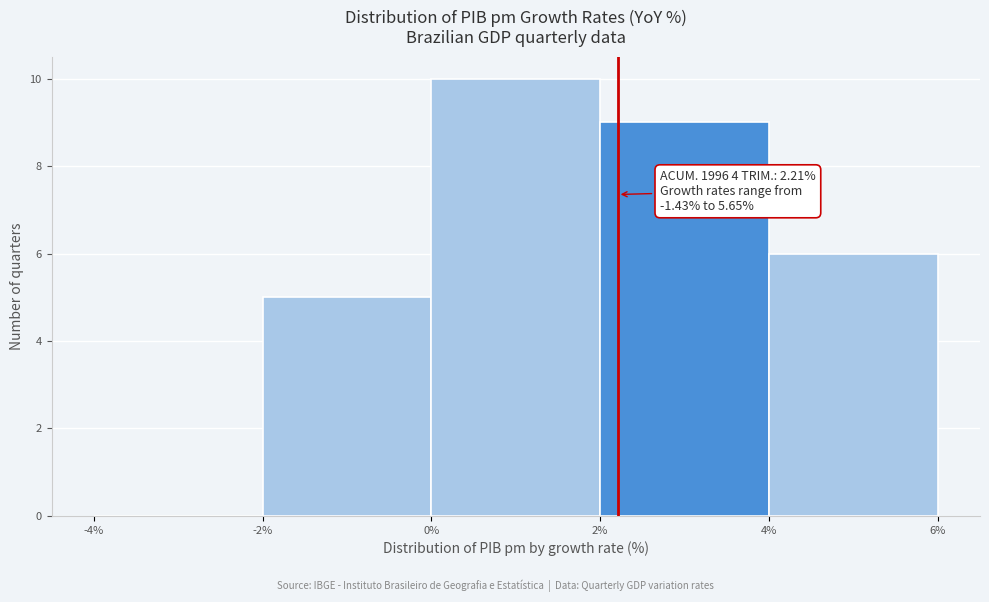

Over which range of the x-axis is the bar tallest?

0% to 2%